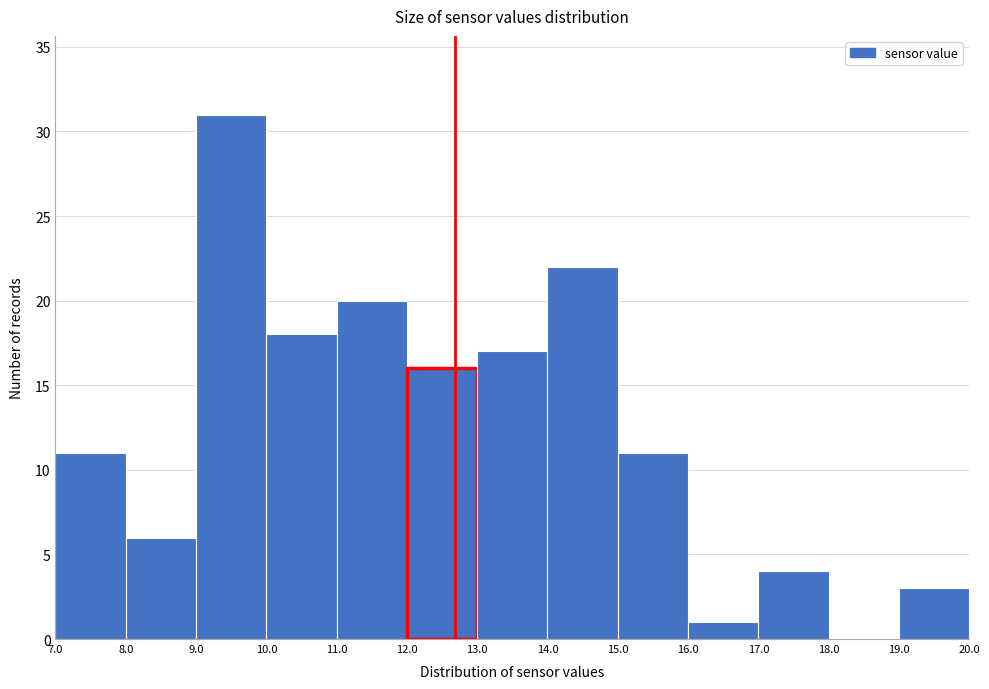

Reading left to right, list every bar in this chart as the range it spans on the x-axis followed by its height. The values are not printed on the chart, so give them approximately, as read against the axis.

7.0 to 8.0: 11
8.0 to 9.0: 6
9.0 to 10.0: 31
10.0 to 11.0: 18
11.0 to 12.0: 20
12.0 to 13.0: 16
13.0 to 14.0: 17
14.0 to 15.0: 22
15.0 to 16.0: 11
16.0 to 17.0: 1
17.0 to 18.0: 4
18.0 to 19.0: 0
19.0 to 20.0: 3